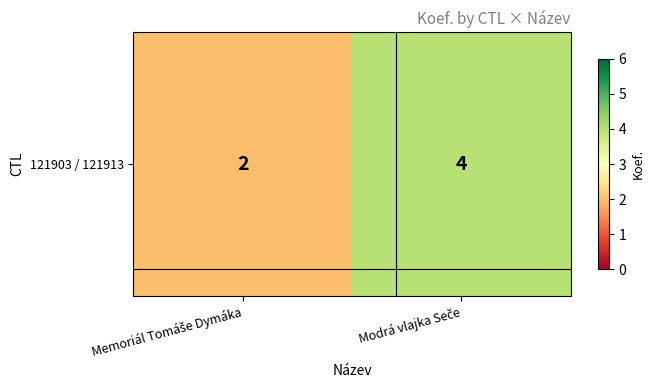

Reading left to right, transcribe all the data shown in this chart.

Memoriál Tomáše Dymáka=2	Modrá vlajka Seče=4